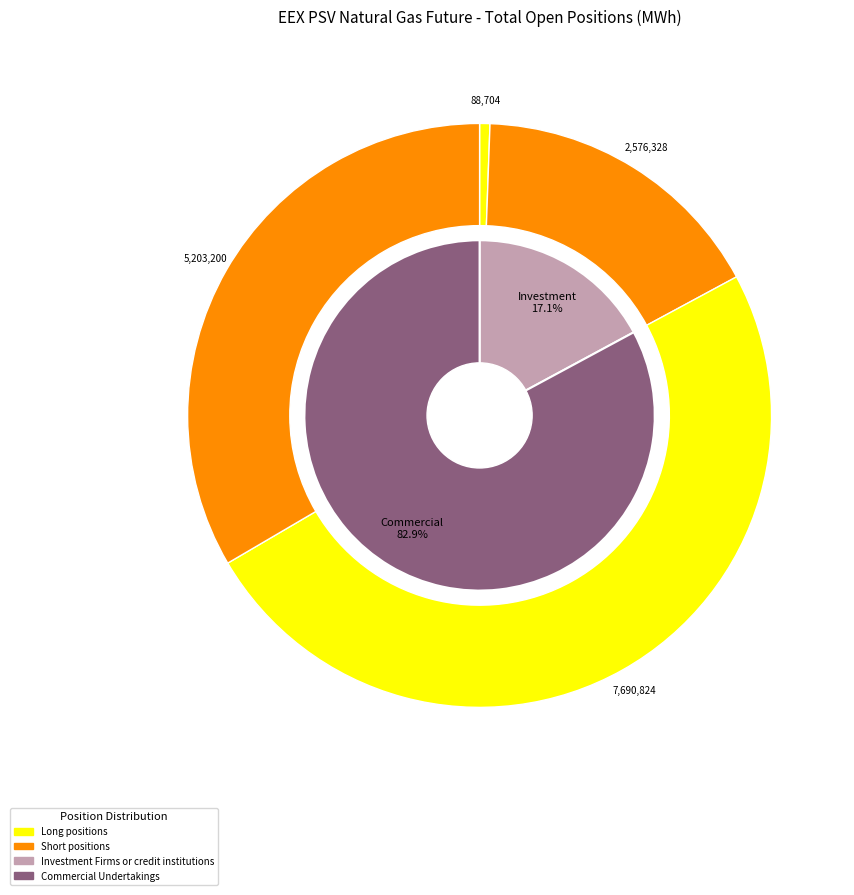

Which series has the largest range (max minus min)?

Long